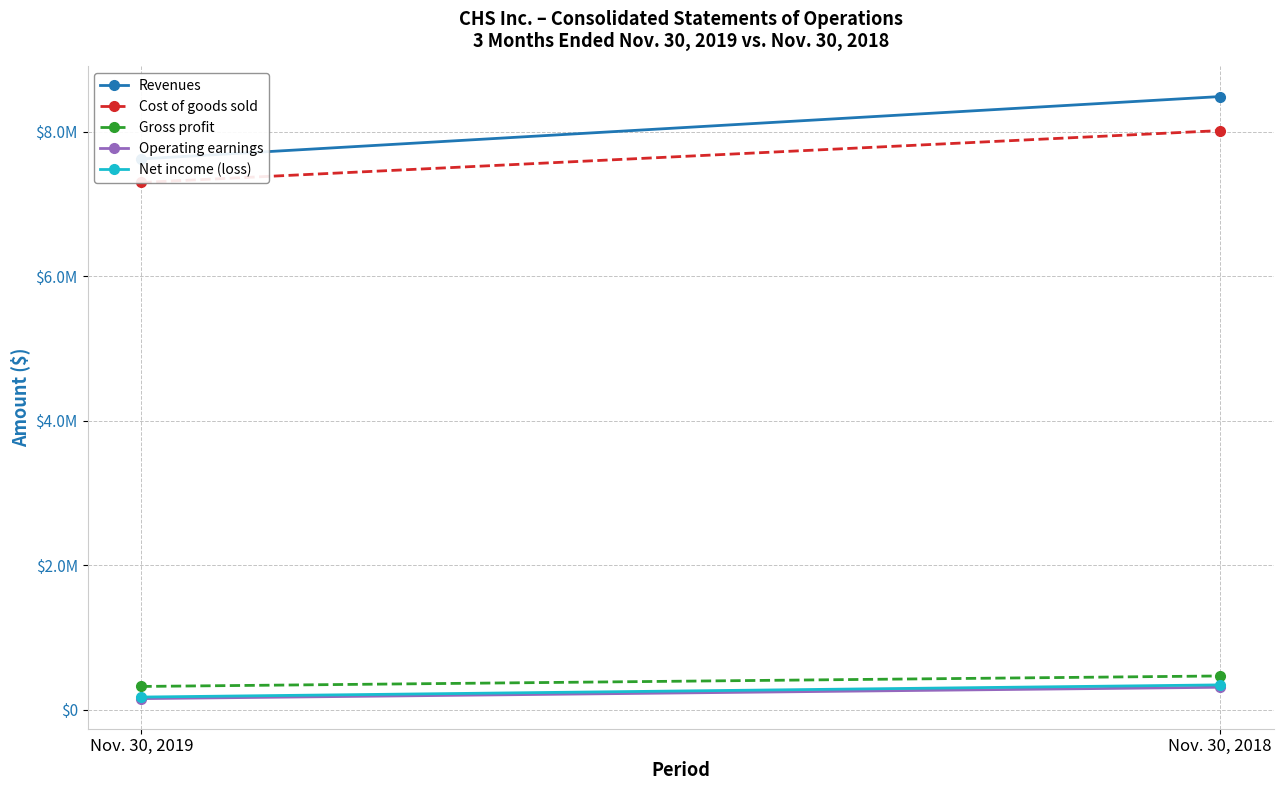

The value of Cost of goods sold at Nov. 30, 2018 is 12108445. True or false?

False